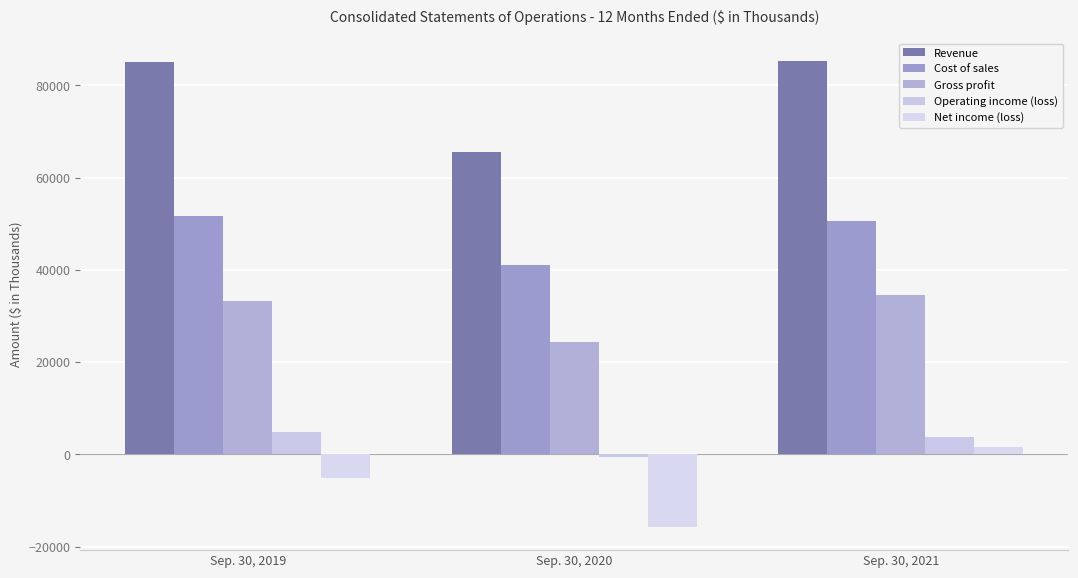

At which label is Gross profit closest to 29485?

Sep. 30, 2019